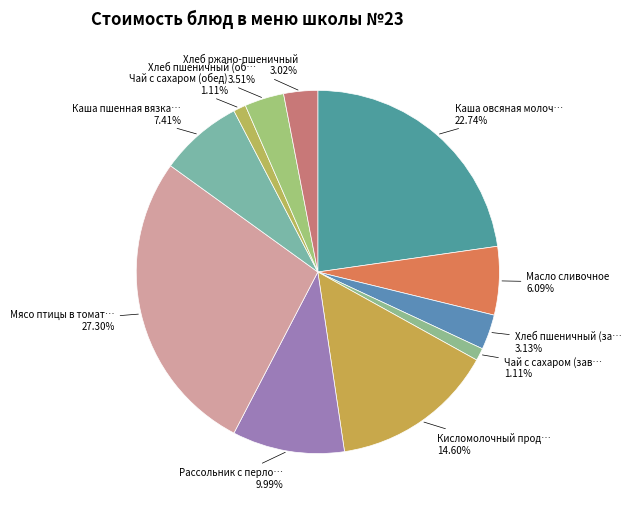

Which category has the smallest portion of the pie?

Чай с сахаром (завтрак)